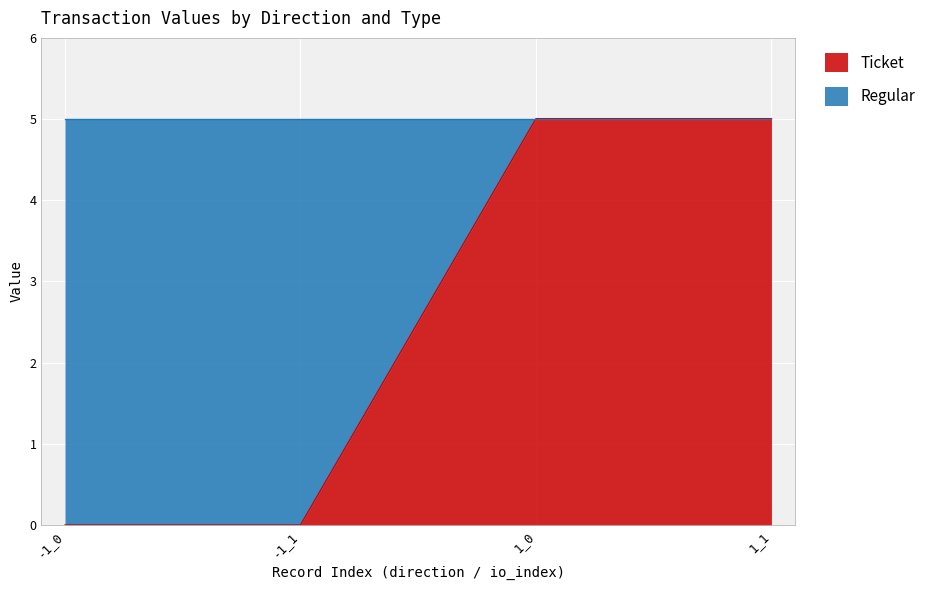

What is the difference between the second highest and second lowest values?

5.0